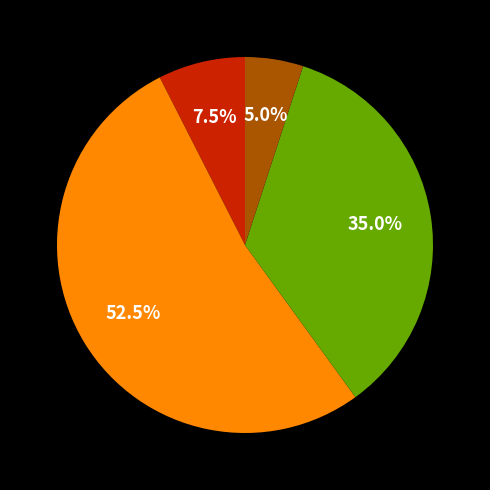

Is there a majority slice in this chart?

Yes